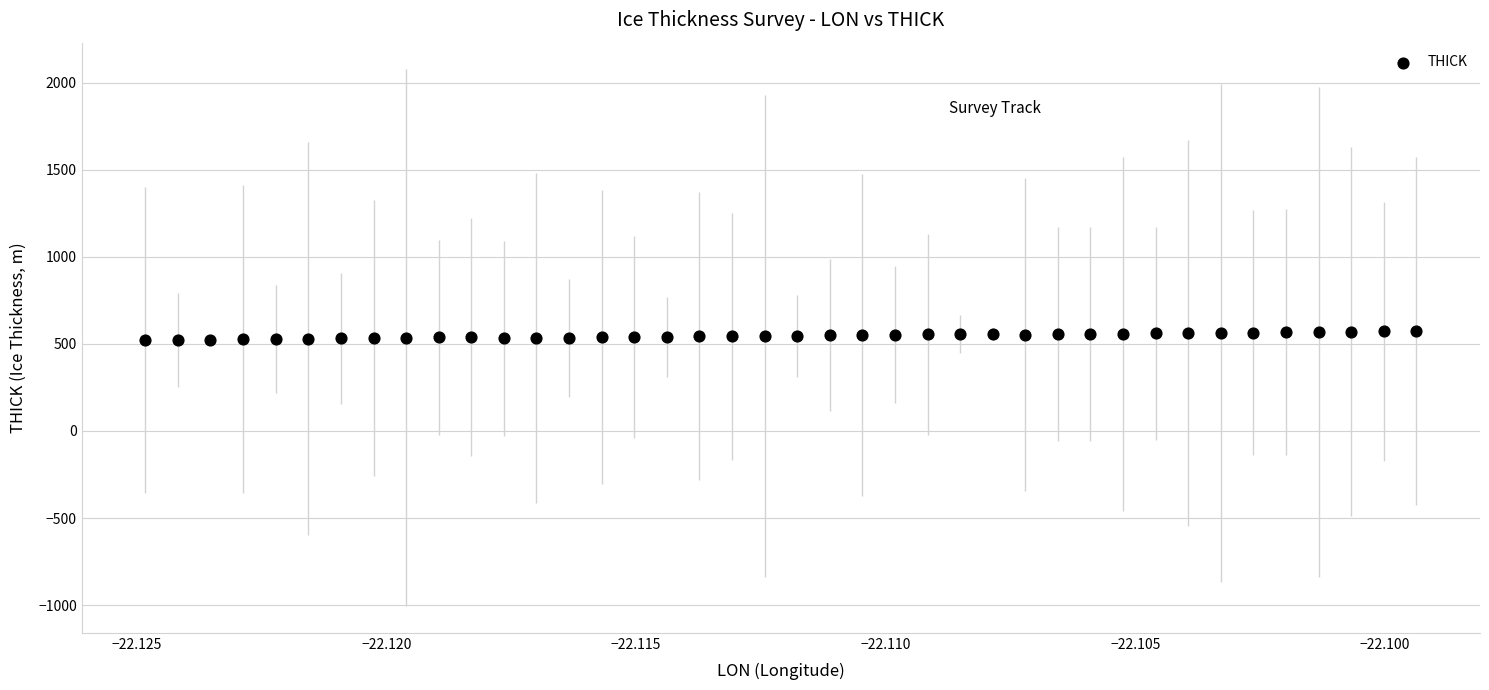

What is the range of Y values (max minus min)?

52.5